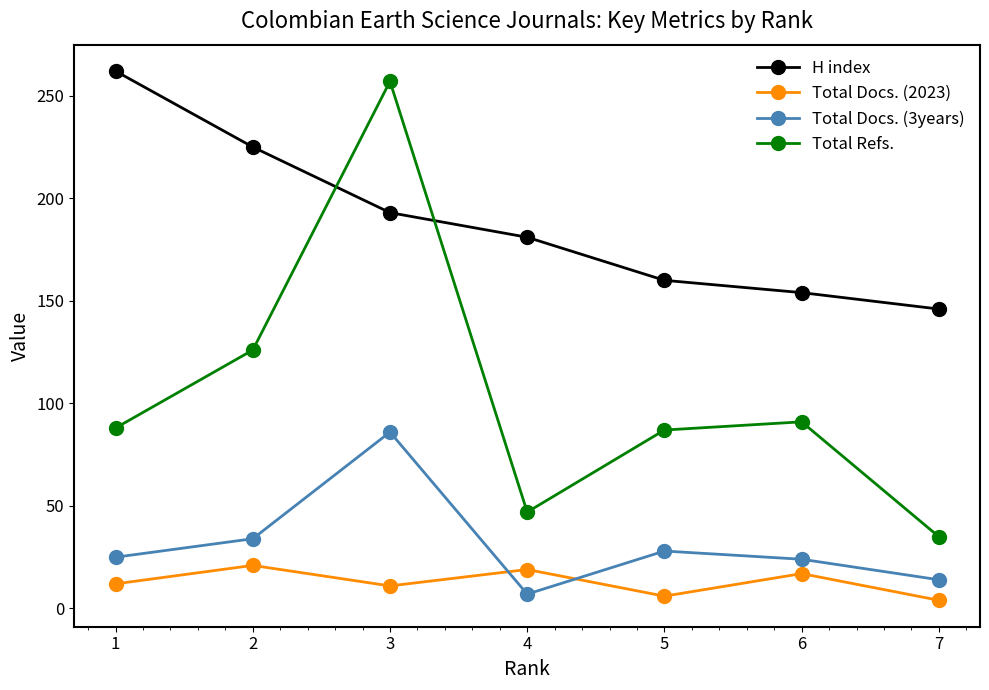

Which series has the largest total across all categories?

H index